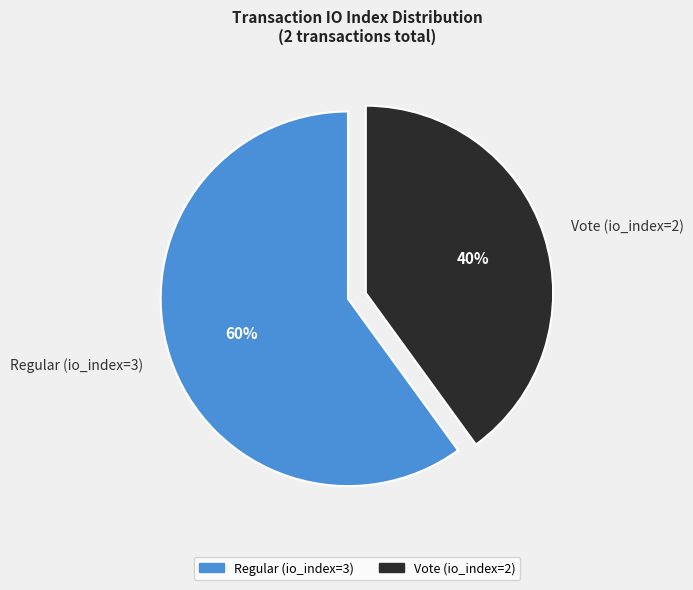

To the nearest percent, what is the difference between the largest and smallest slice percentages?

20%